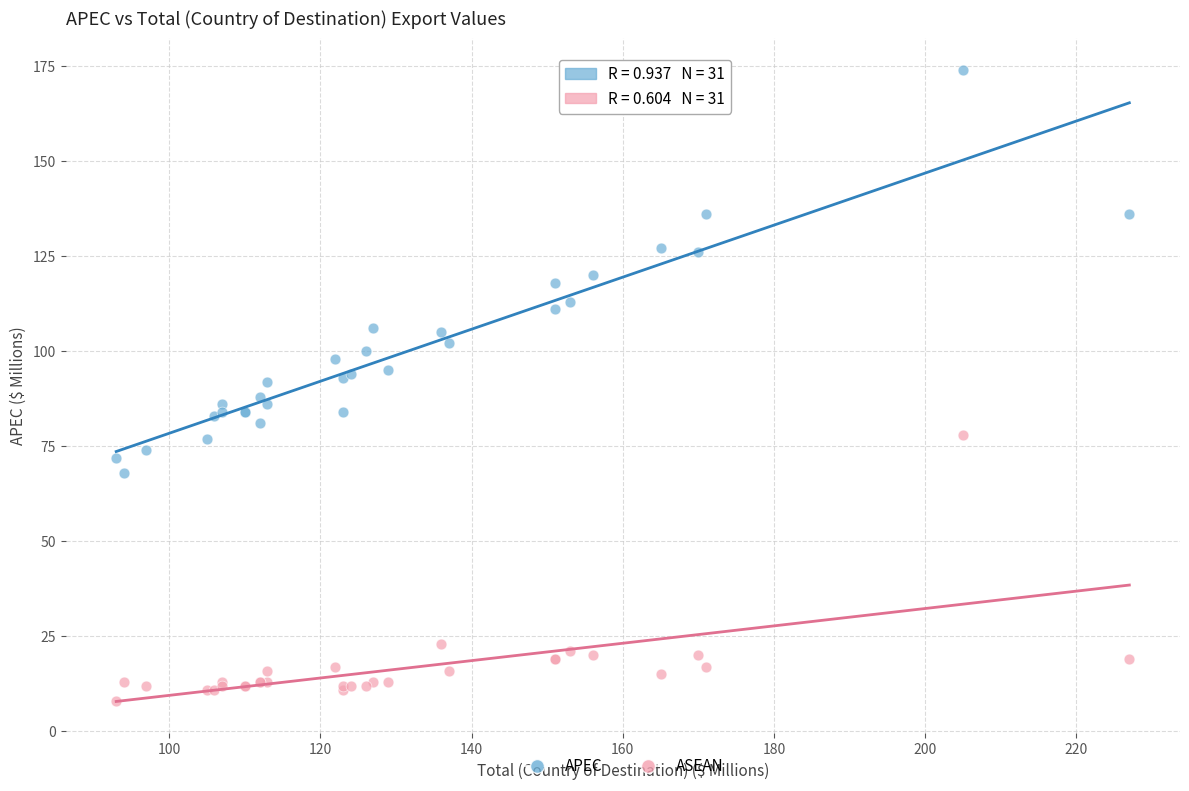

In the ASEAN series, what Y value is closest to 43?

23